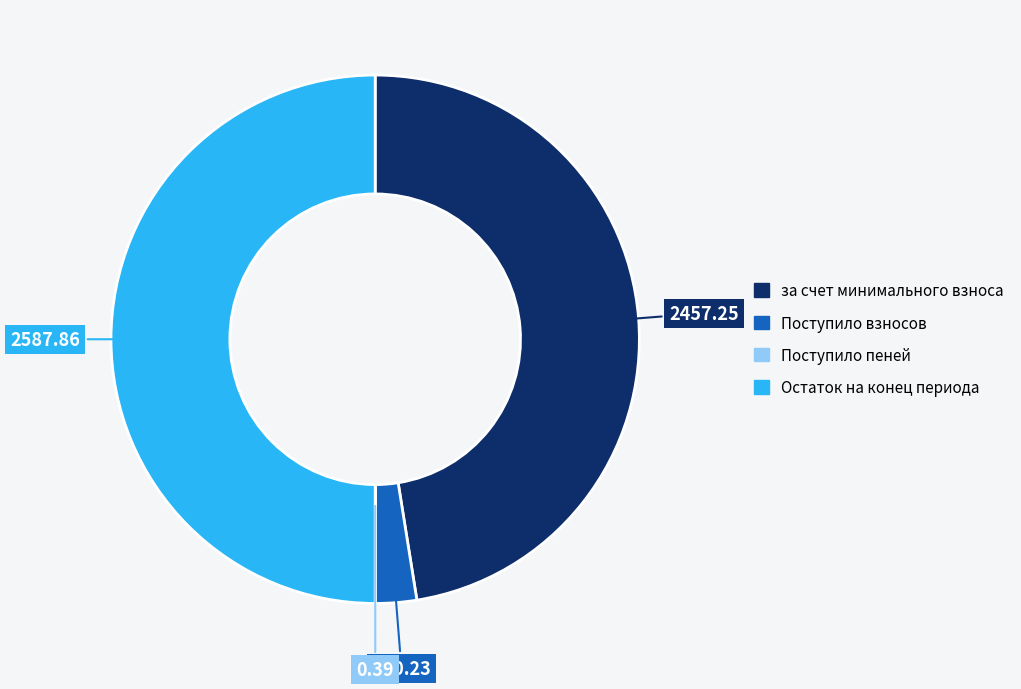

Does any single category account for the majority?

No